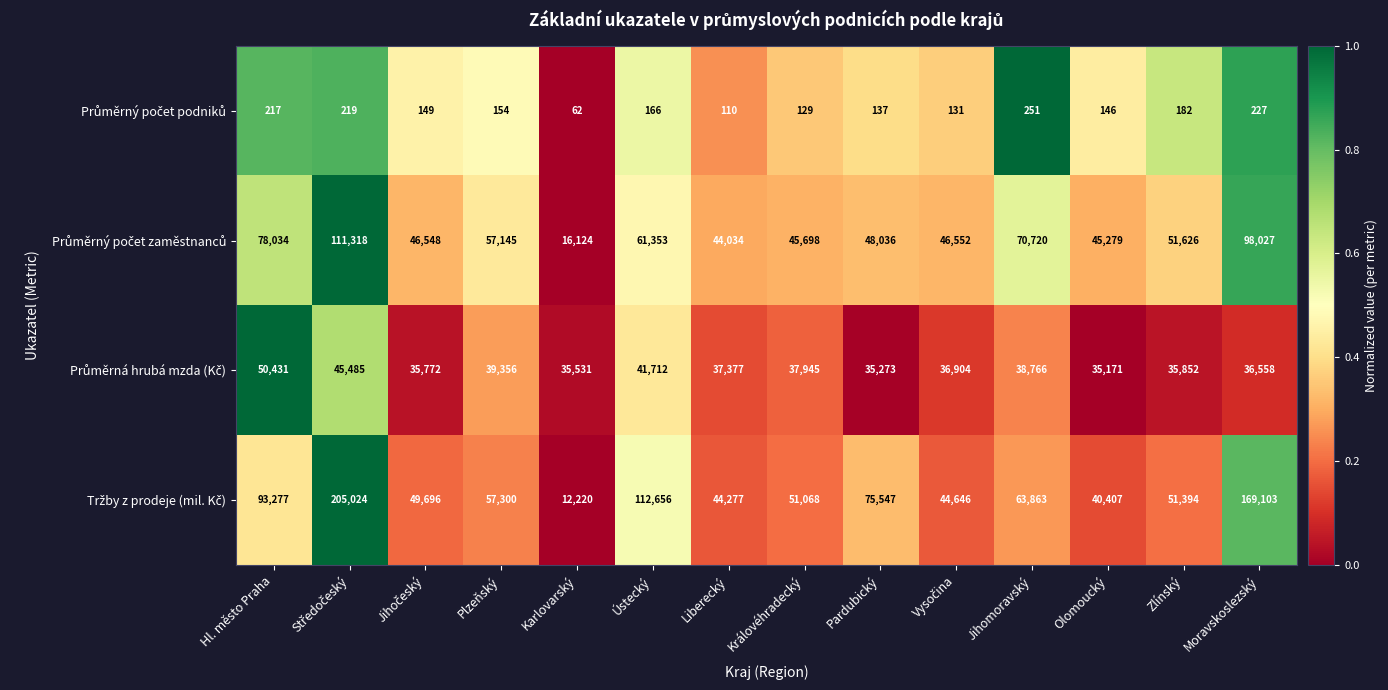

What is the spread (max minus min) of values at Hl. město Praha?

93060